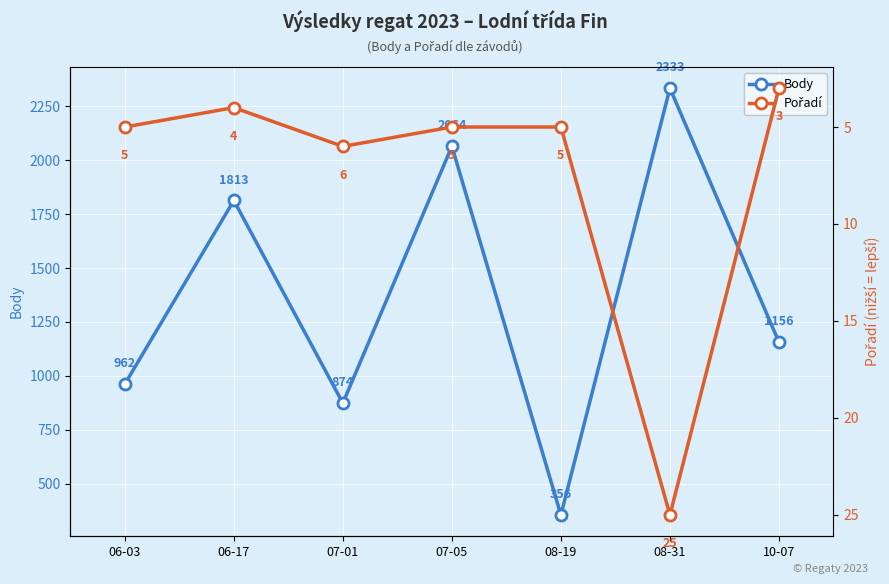

Reading left to right, list all the values displayed in this chart.

Body: 962	1813	874	2064	356	2333	1156
Pořadí: 5	4	6	5	5	25	3